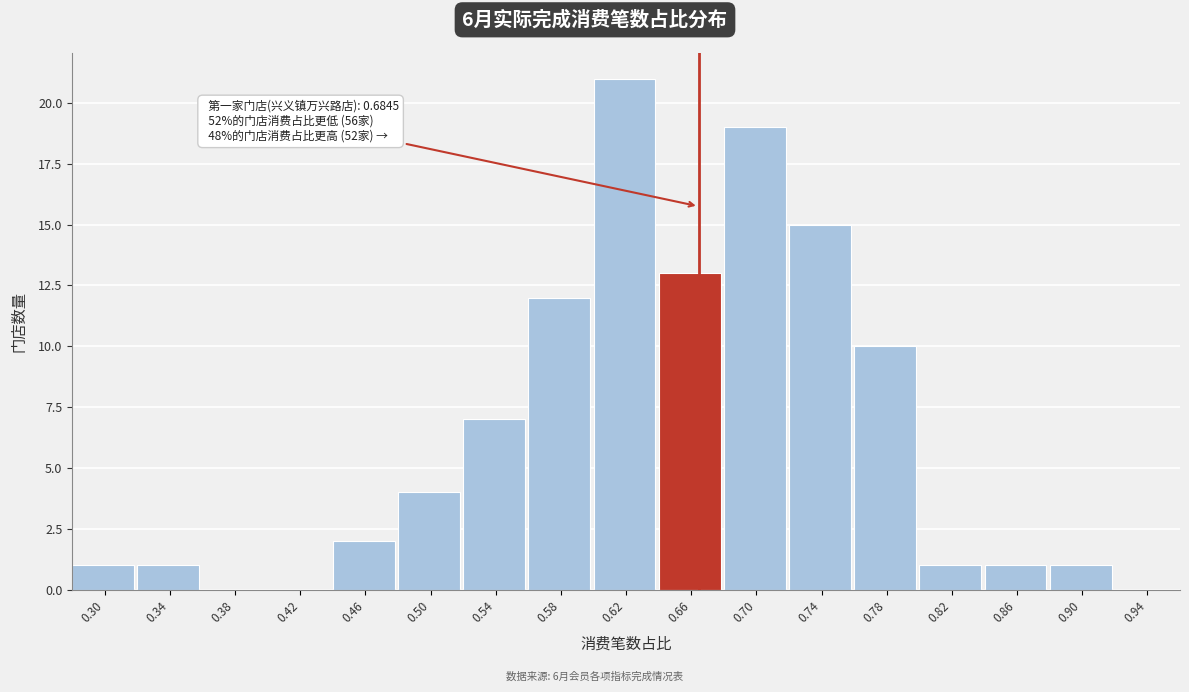

Reading left to right, list all the values displayed in this chart.

0.30=1	0.34=1	0.38=0	0.42=0	0.46=2	0.50=4	0.54=7	0.58=12	0.62=21	0.66=13	0.70=19	0.74=15	0.78=10	0.82=1	0.86=1	0.90=1	0.94=0